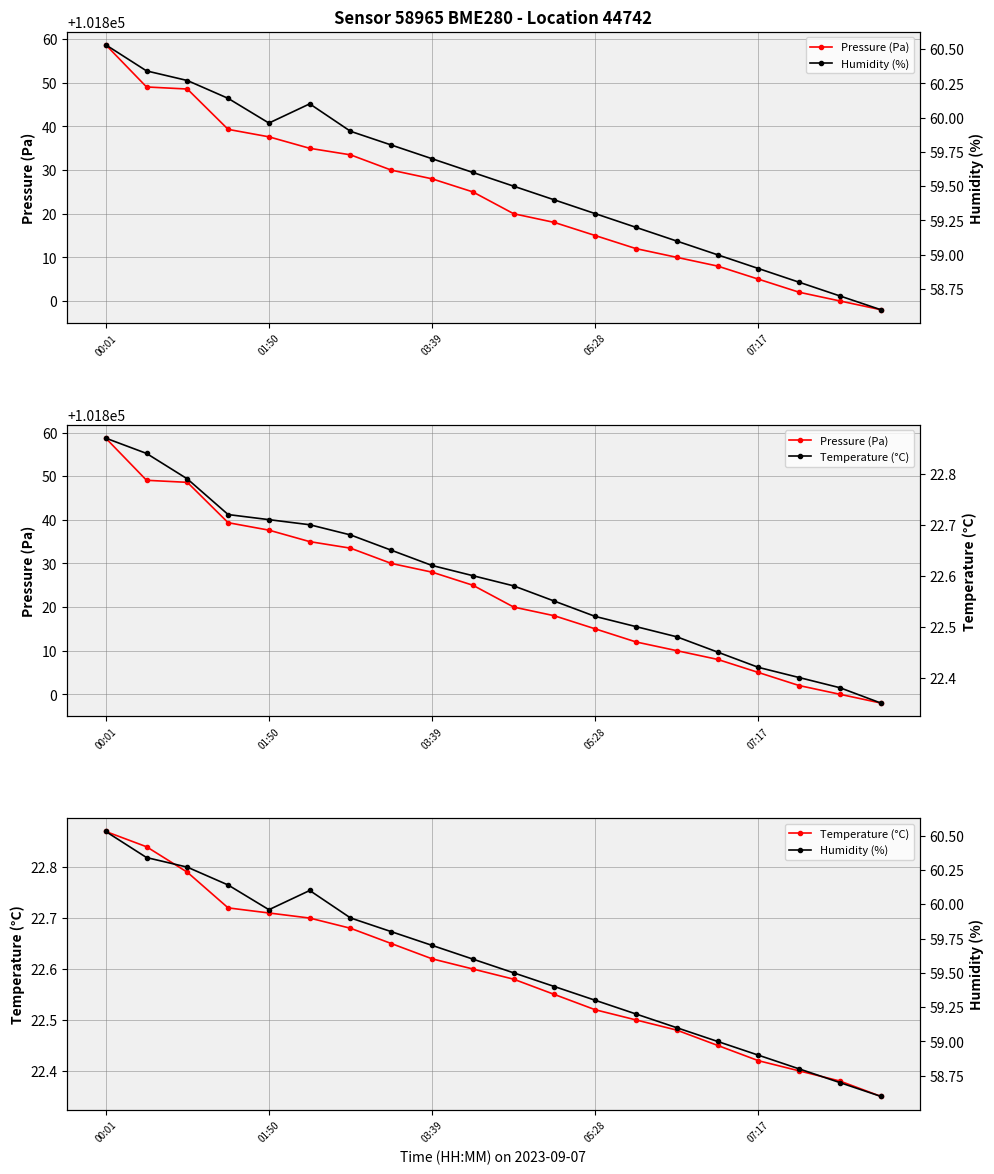

Which series has the largest total across all categories?

Pressure (Pa)